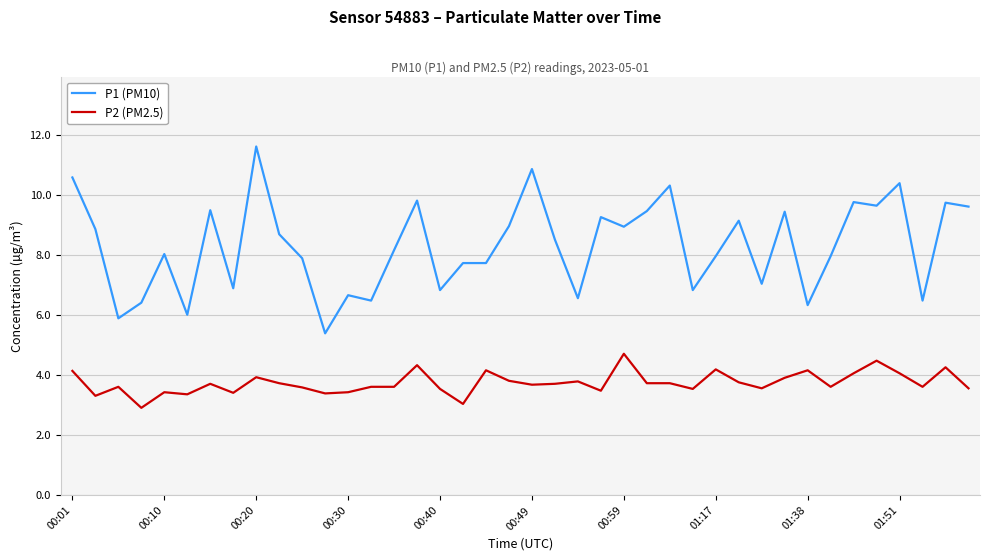

Is this an area chart (filled region under the line)?

No